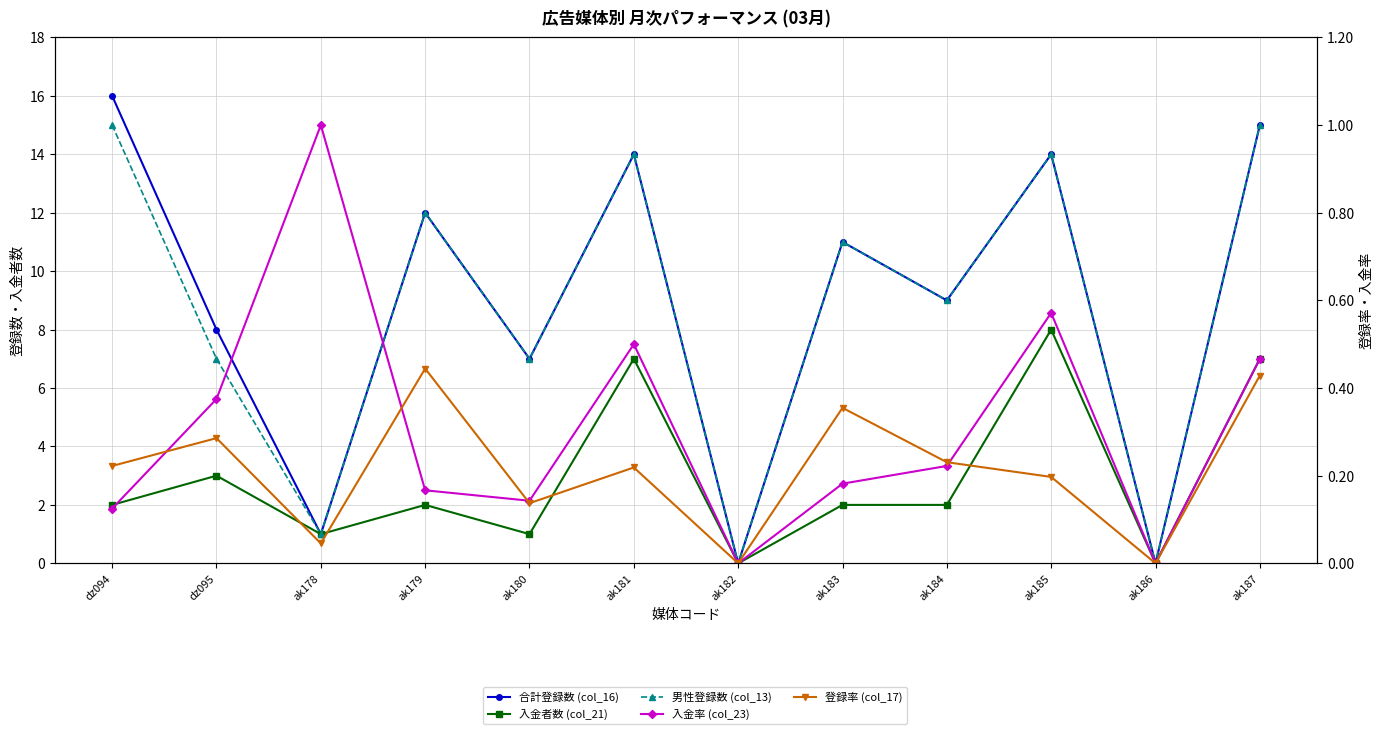

True or false: 入金率 (col_23) and 合計登録数 (col_16) cross at least once.

False